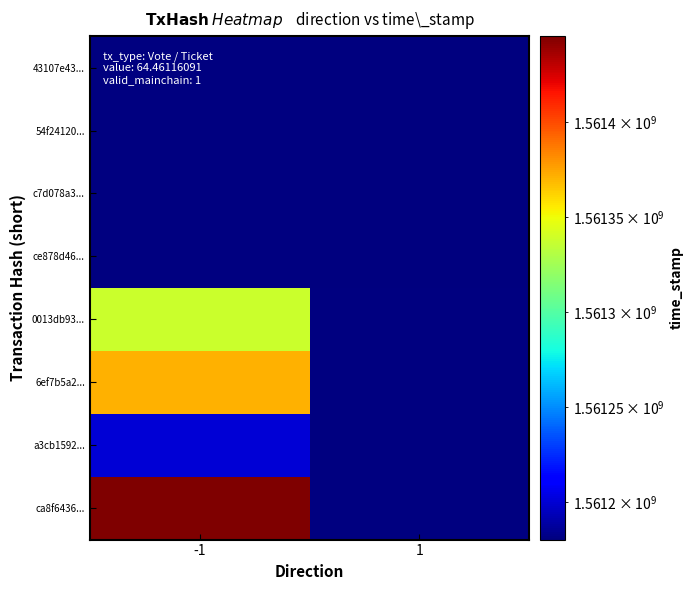

Between 1 and -1, which is larger?

1